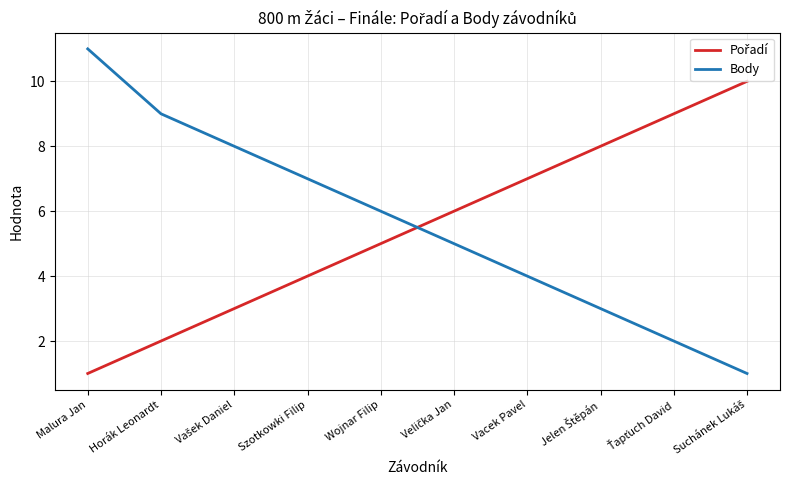

Does the chart have visible grid lines?

Yes